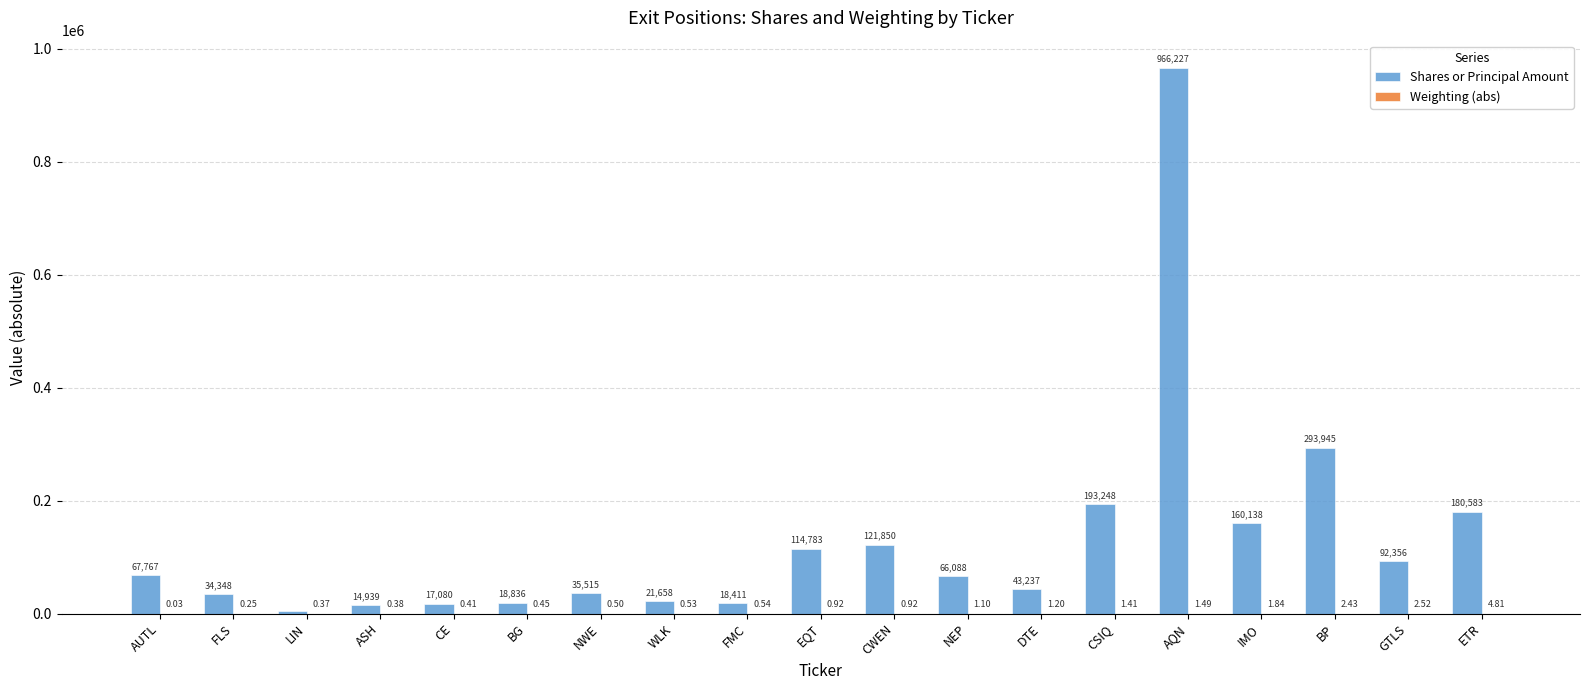

Between BG and NEP, which series saw the biggest shift?

Shares or Principal Amount